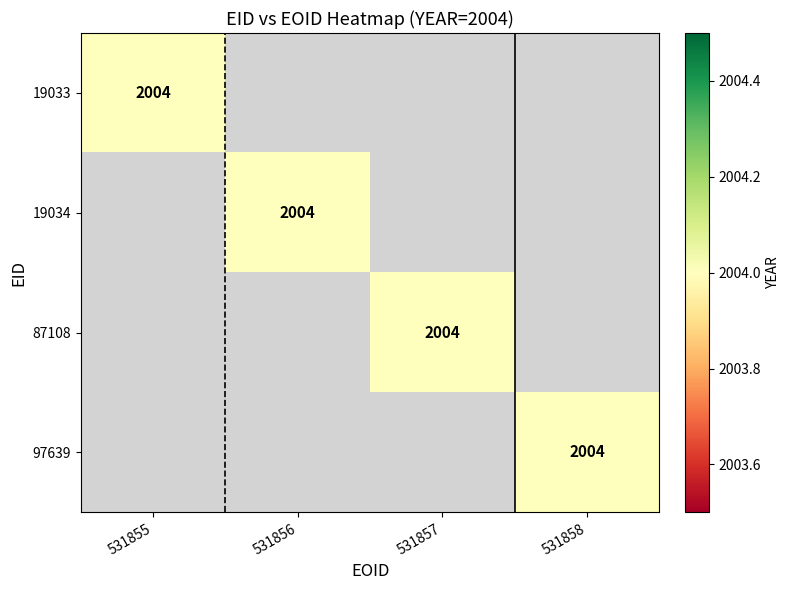

List the series in order of their peak value, lowest first.

19033, 19034, 87108, 97639